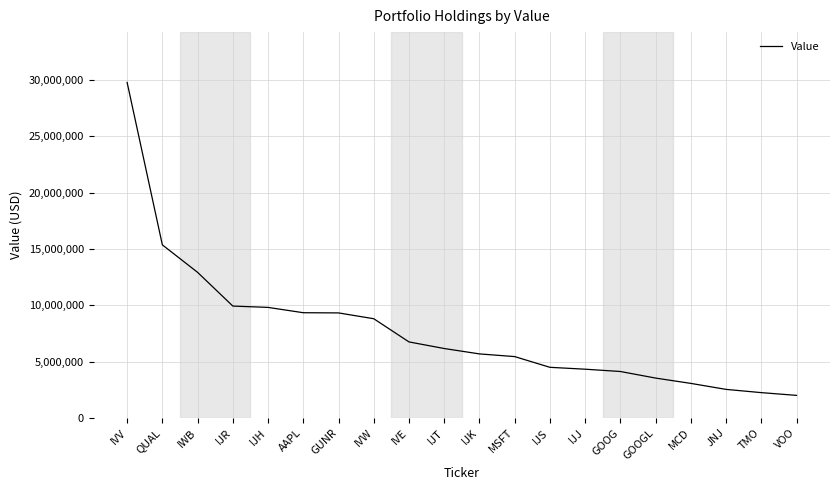

What is the average value?

7782050